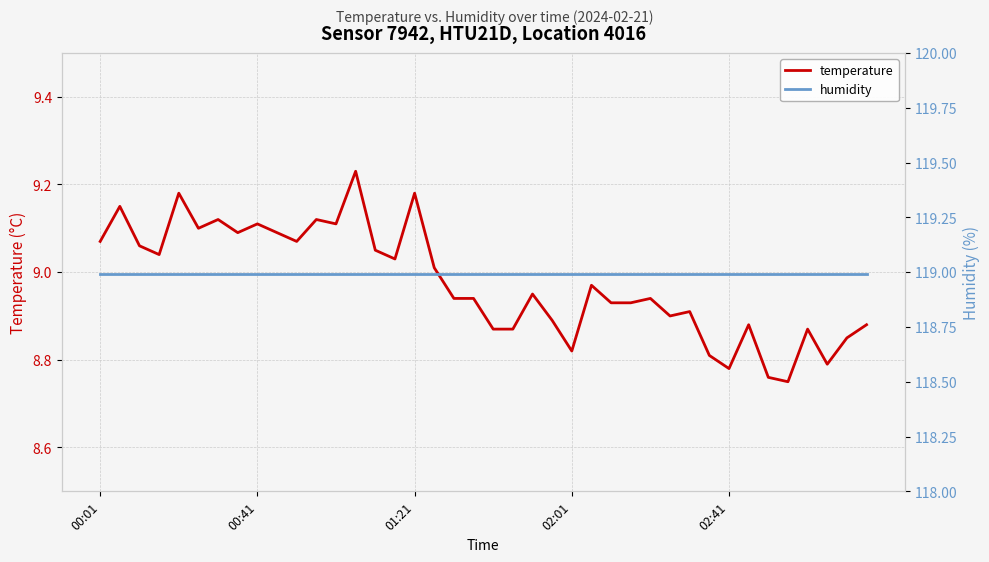

True or false: humidity has a value of 75.9 at 7.

False